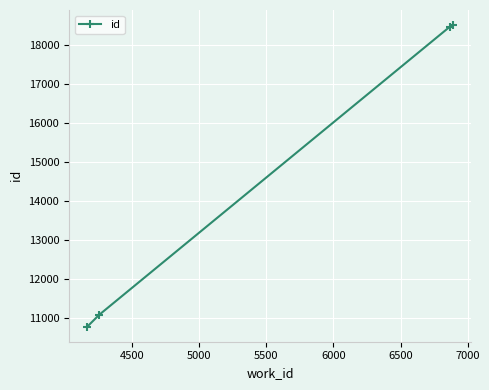

What is the average value?

14718